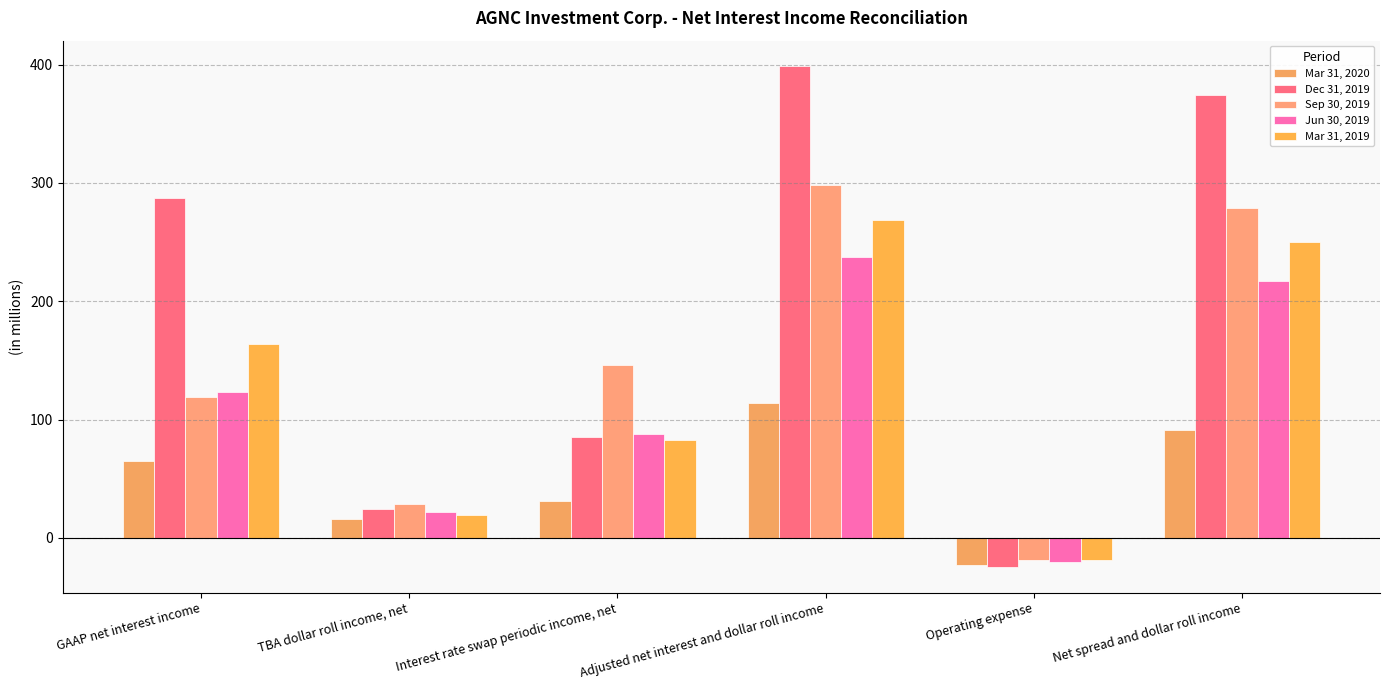

Between TBA dollar roll income, net and Adjusted net interest and dollar roll income, which series saw the biggest shift?

Dec 31, 2019